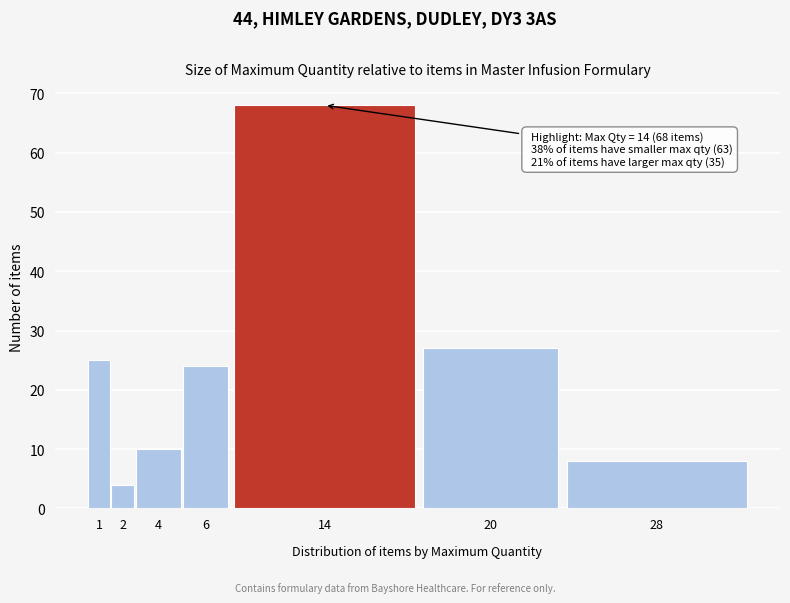

Reading left to right, what are all the values shown in this chart?

25	4	10	24	68	27	8